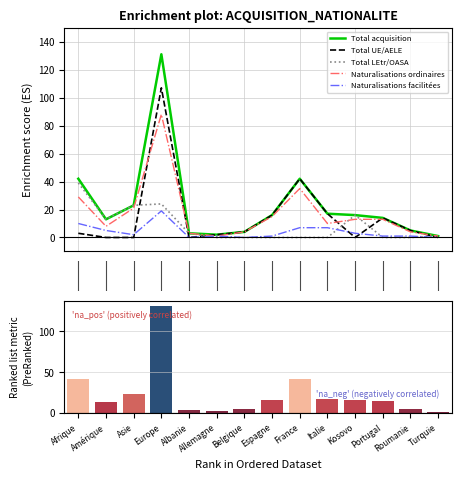

Between 10 and 13, which series saw the biggest shift?

Total acquisition